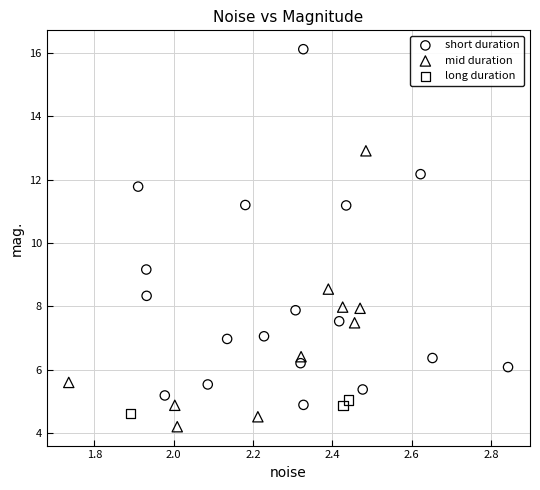

Which series has the widest spread of Y values?

short duration